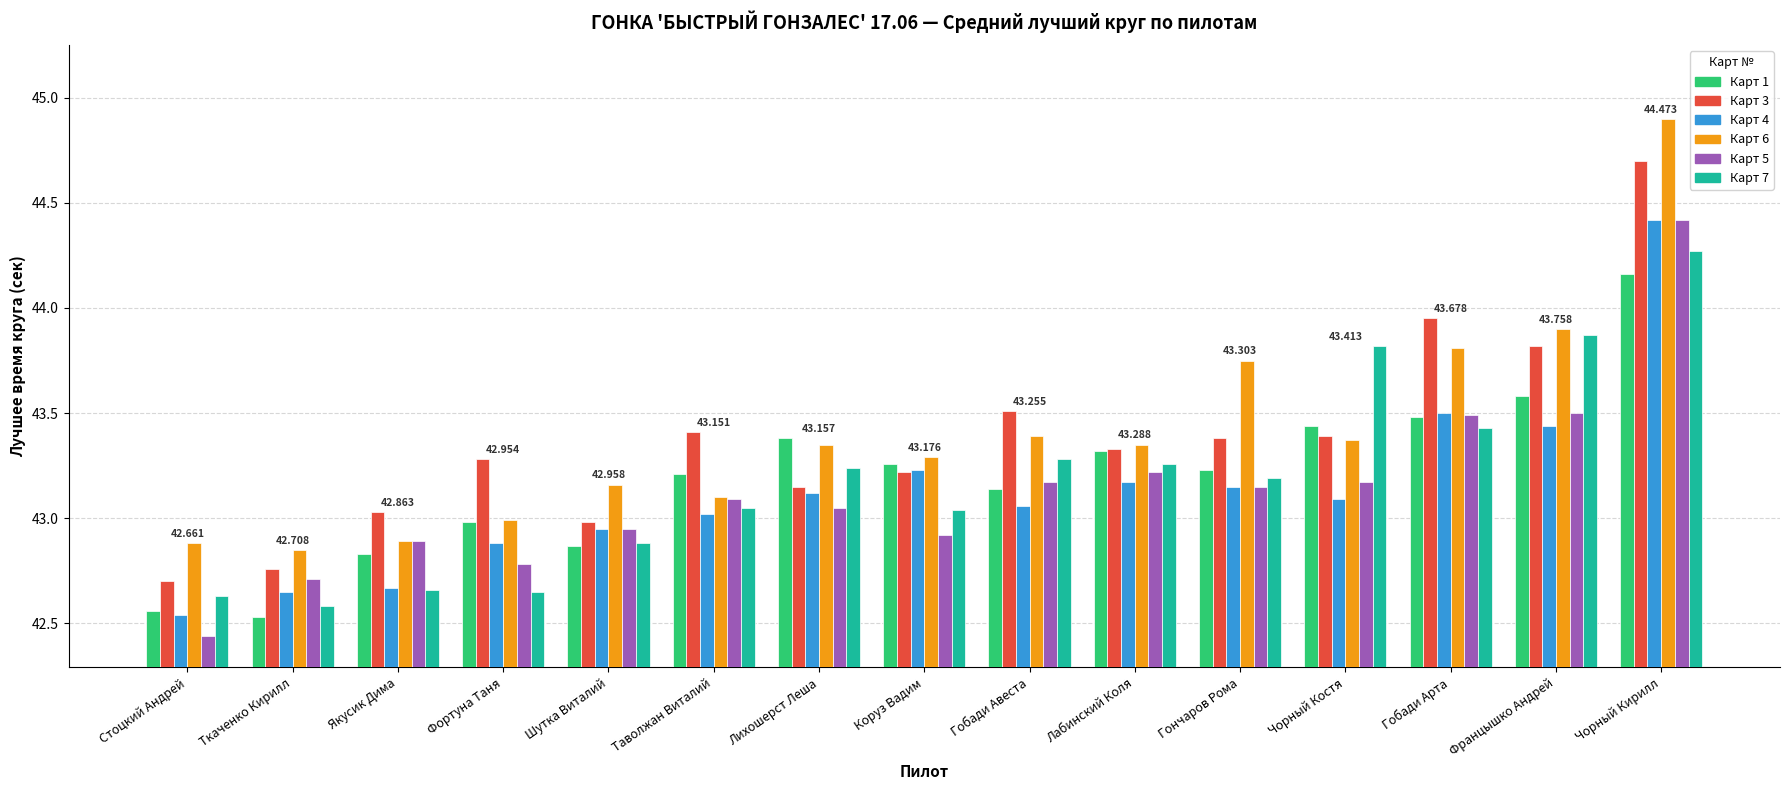

Is the value of Карт 3 at Лихошерст Леша greater than the value of Карт 6 at Гончаров Рома?

No